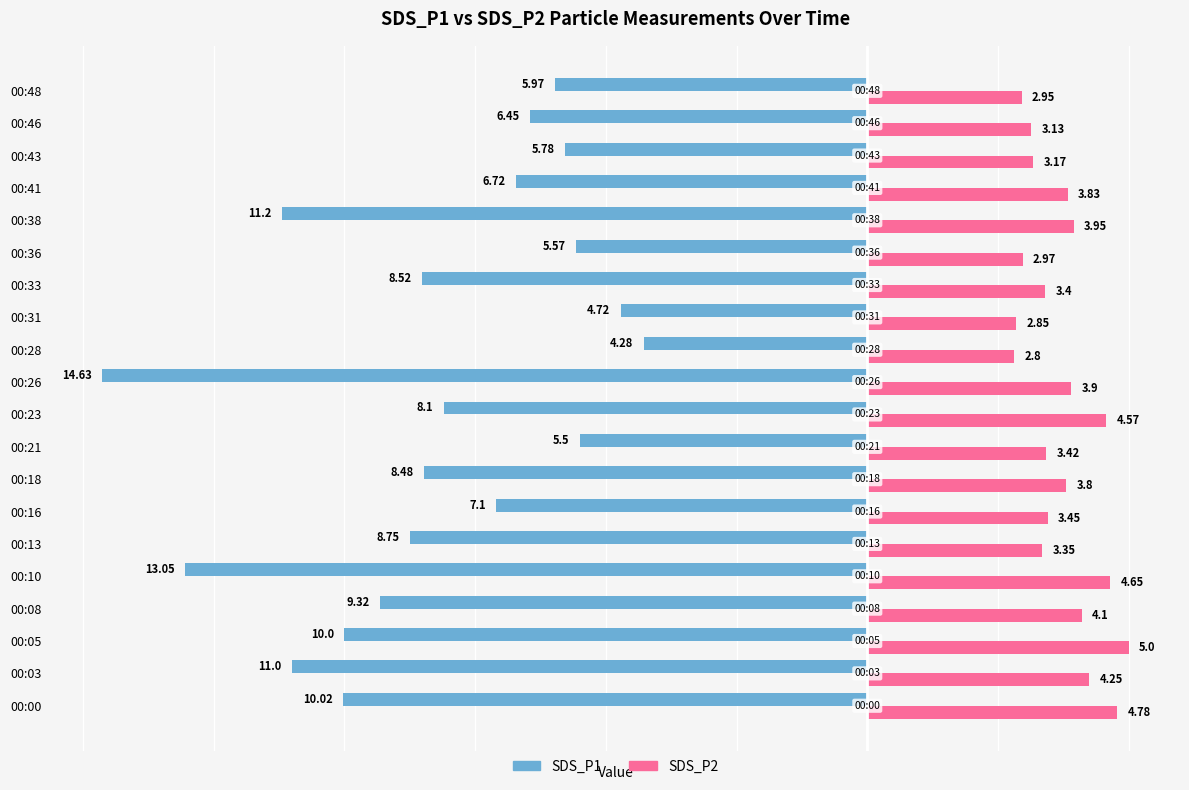

How many data points in SDS_P1 are above -8?

9